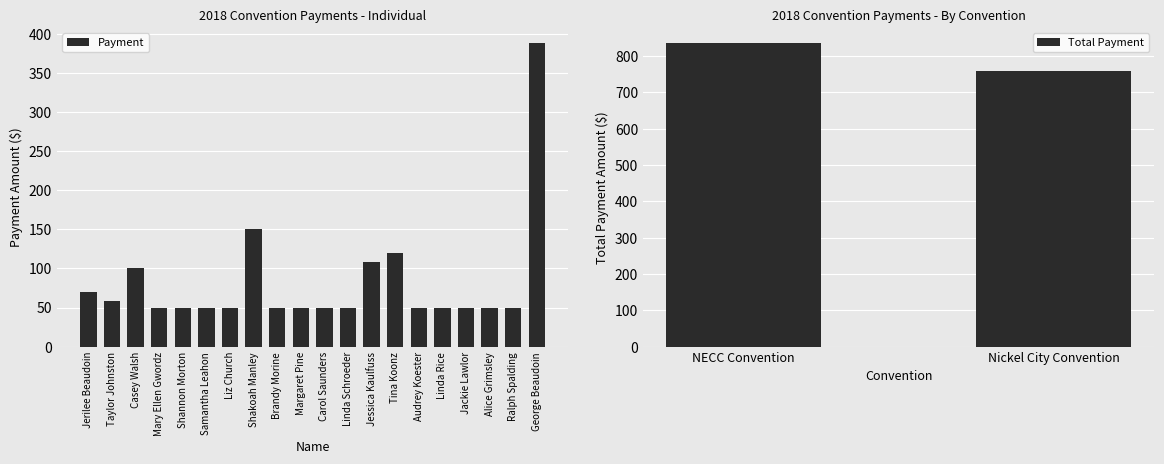

What is the ratio of the value at Carol Saunders to the value at Casey Walsh?

0.5